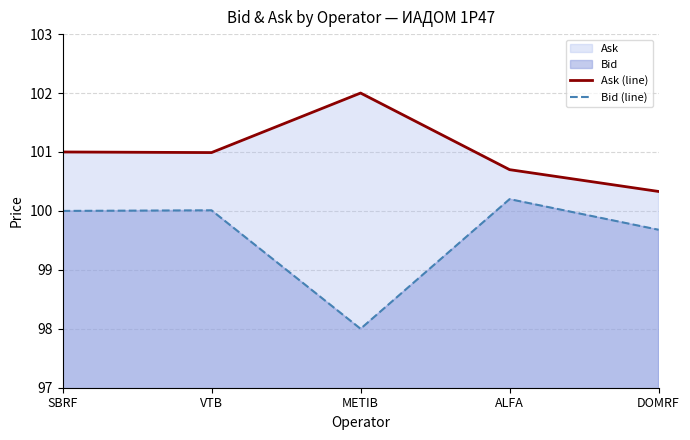

Which has a higher value, SBRF or DOMRF?

SBRF